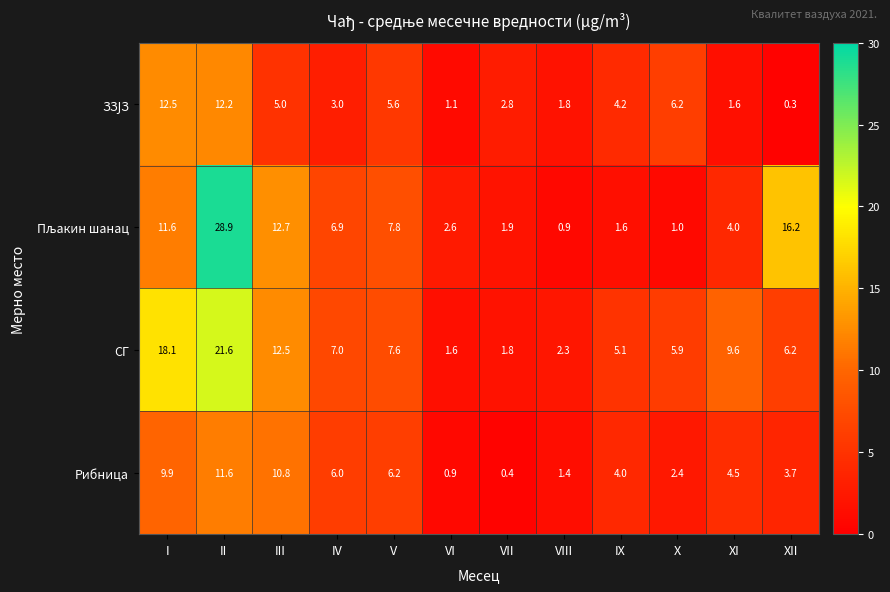

What is the spread (max minus min) of values at IX?

3.5